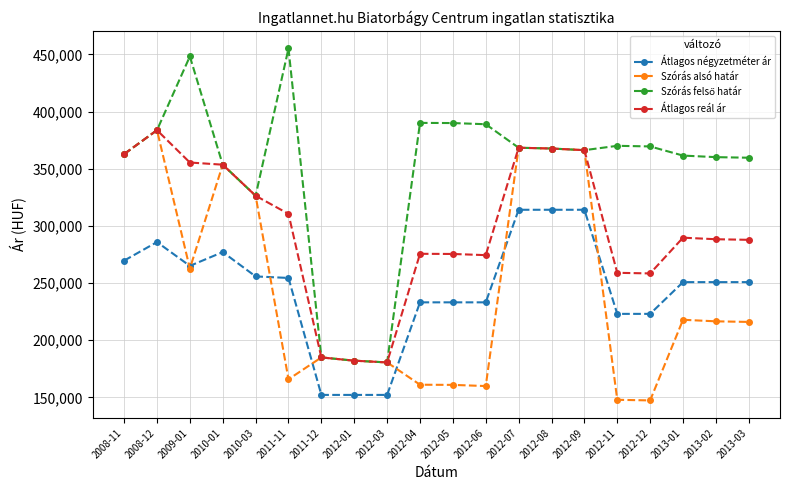

How many lines are shown in the chart?

4